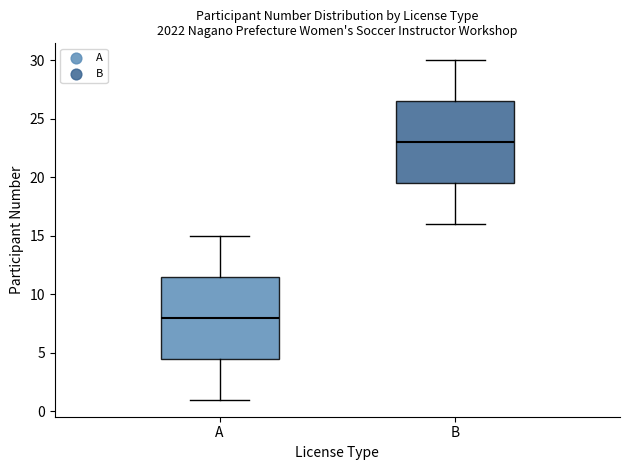

Where is the upper edge of the box for B on the y-axis? The values are not printed on the chart, so give them approximately, as read against the axis.

26.5